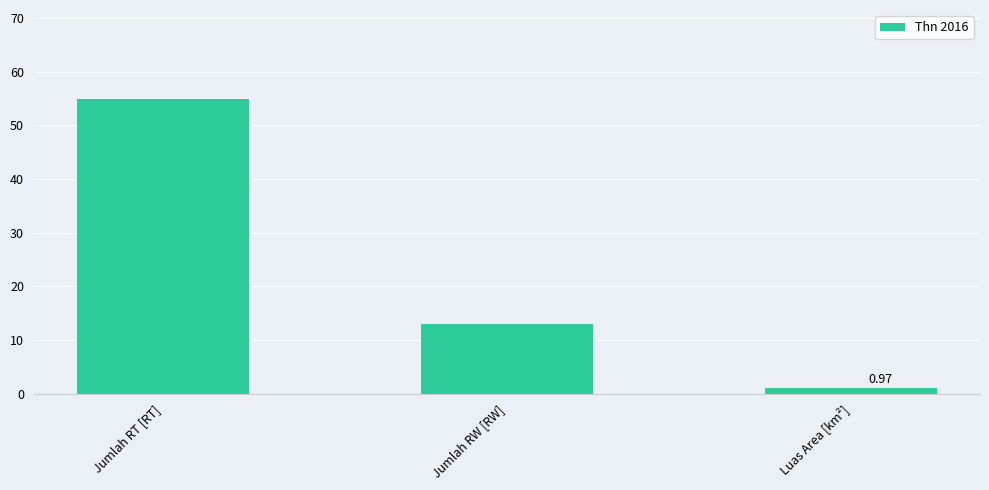

Reading right to left, transcribe all the data shown in this chart.

Luas Area [km²]=1.0	Jumlah RW [RW]=13.0	Jumlah RT [RT]=55.0